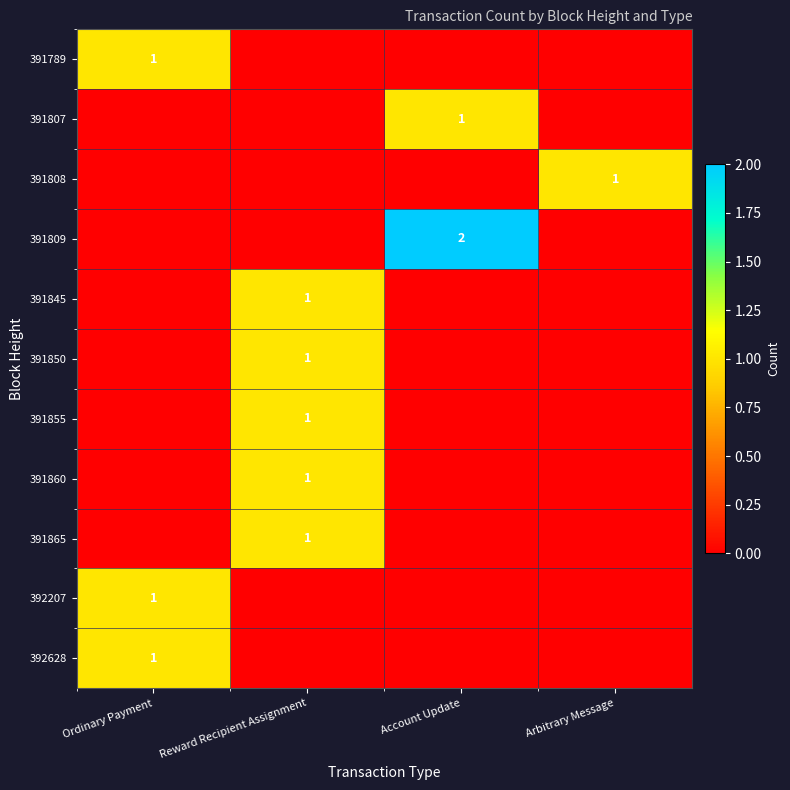

Is it true that 391808 equals 1 at Arbitrary Message?

True